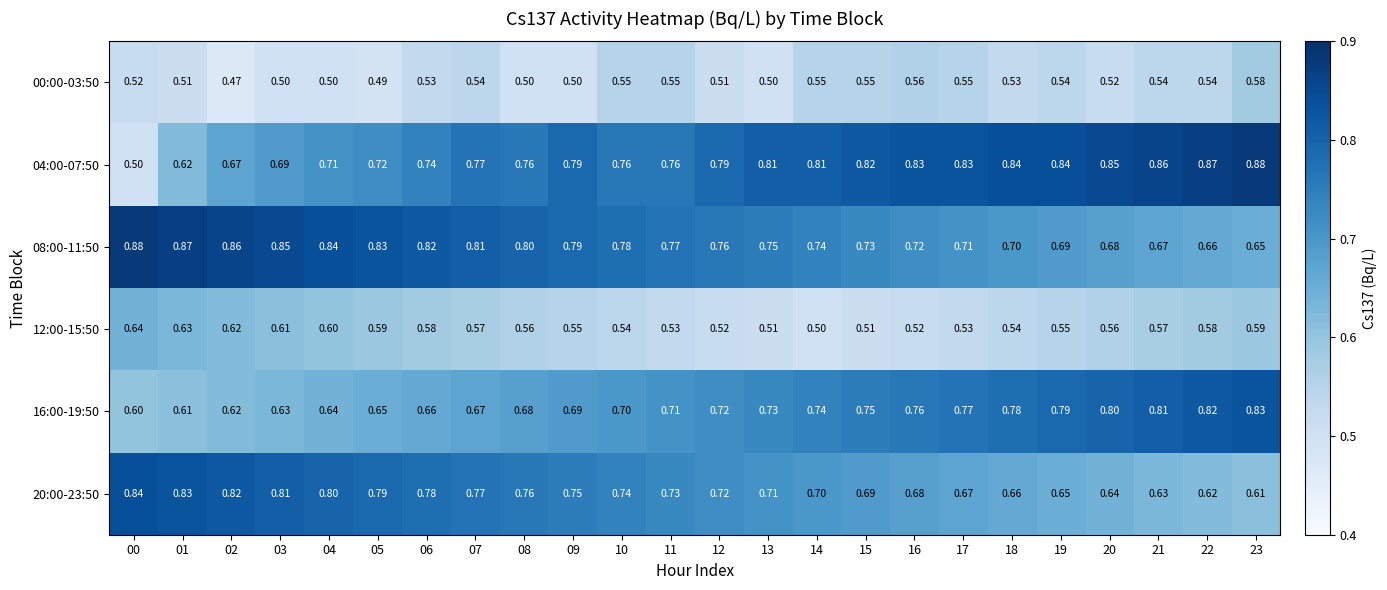

At how many categories does at least one series exceed 0?

24